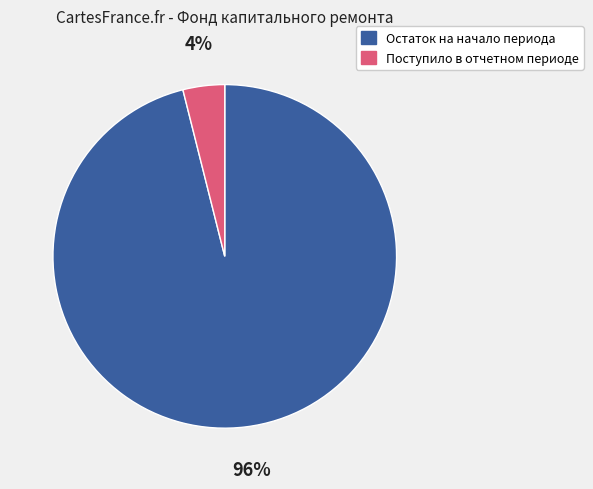

Does Остаток на начало периода account for over 50% of the chart?

Yes